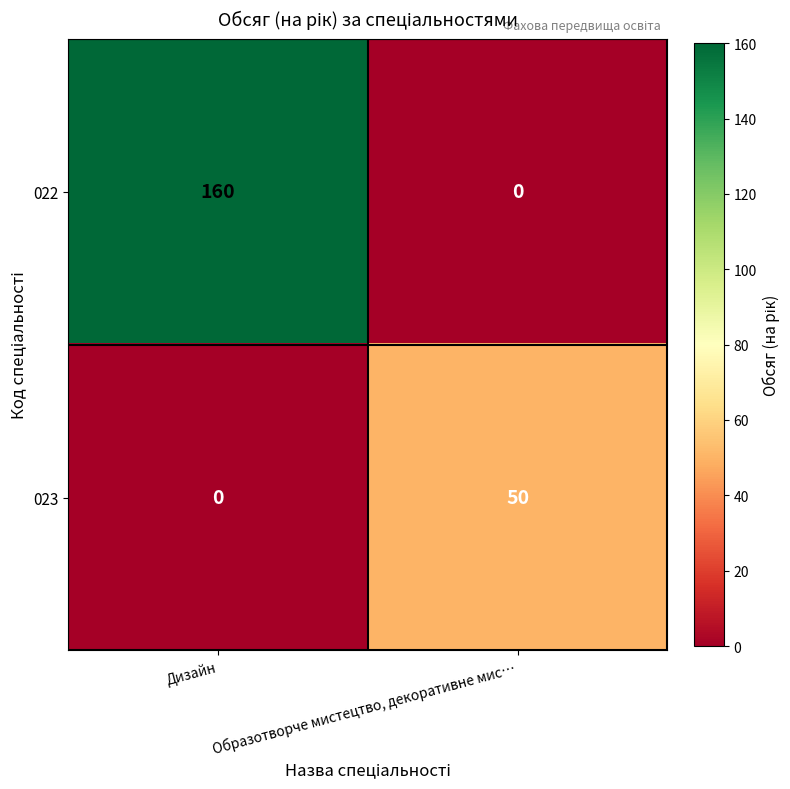

Which label corresponds to the largest value in the chart?

Дизайн